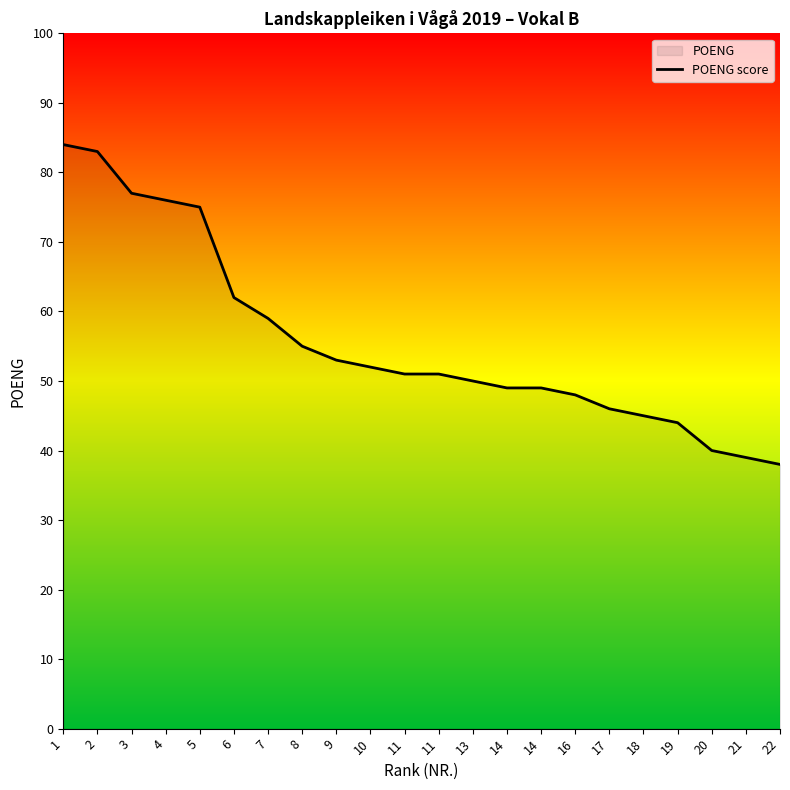

What is the approximate value at 11, to the nearest 10?

50